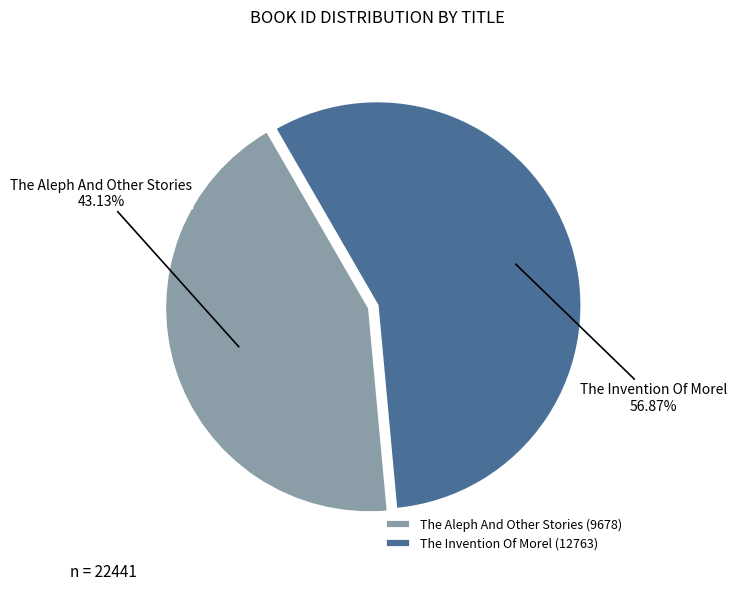

The The Invention Of Morel slice represents 57% of the pie. True or false?

True